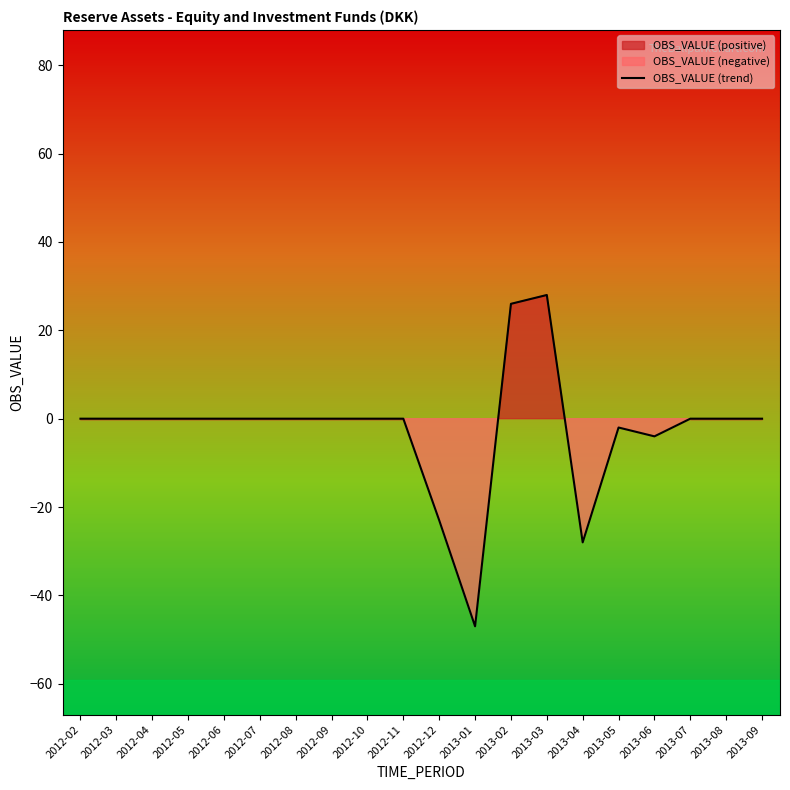

True or false: the data shows -1 at 2013-05.

False